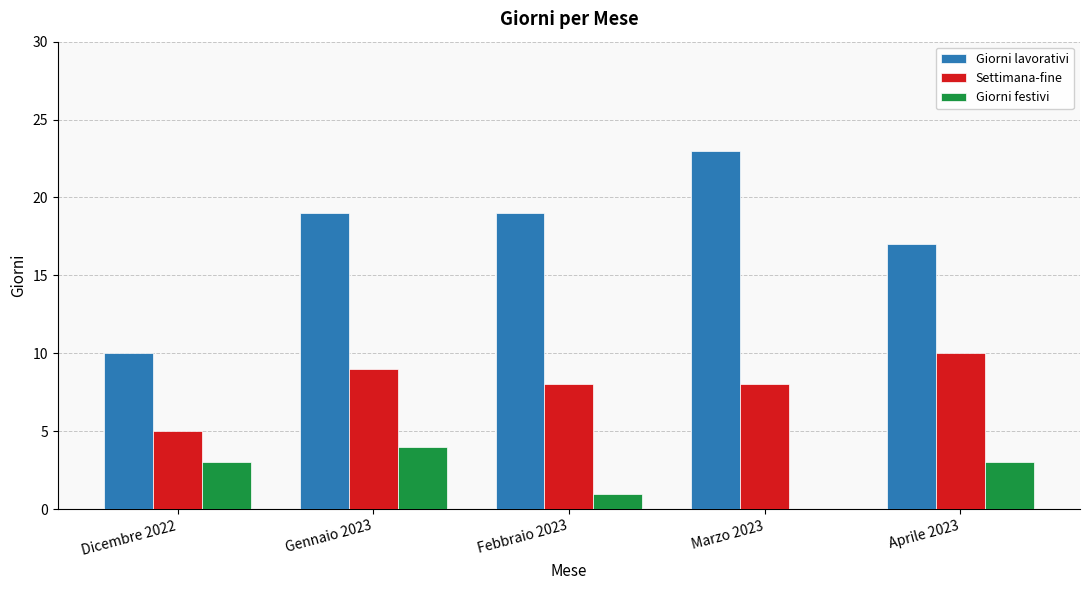

How many Giorni lavorativi values are between 17 and 19?

3